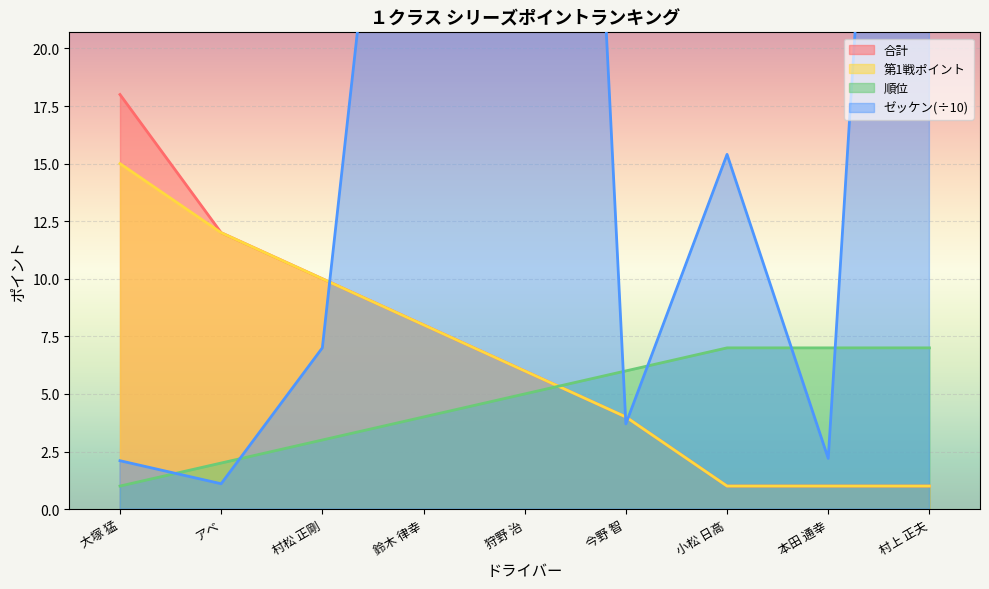

What is the value of the 順位 point at the 1st from the left?

1.0